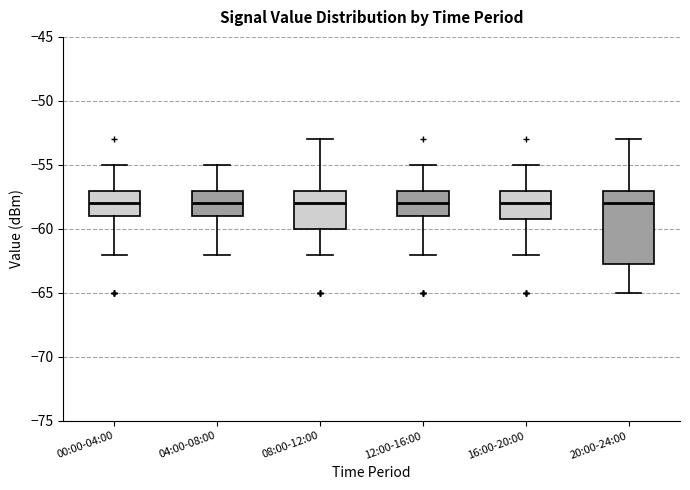

Reading left to right, read every box against the y-axis: the position of its median line, the range the box covers, and the ends of its whiskers. The values are not printed on the chart, so give them approximately, as read against the axis.

00:00-04:00: median -58.0, box -59.0 to -57.0, whiskers -62.0 to -55.0
04:00-08:00: median -58.0, box -59.0 to -57.0, whiskers -62.0 to -55.0
08:00-12:00: median -58.0, box -60.0 to -57.0, whiskers -62.0 to -53.0
12:00-16:00: median -58.0, box -59.0 to -57.0, whiskers -62.0 to -55.0
16:00-20:00: median -58.0, box -59.0 to -57.0, whiskers -62.0 to -55.0
20:00-24:00: median -58.0, box -62.5 to -57.0, whiskers -65.0 to -53.0